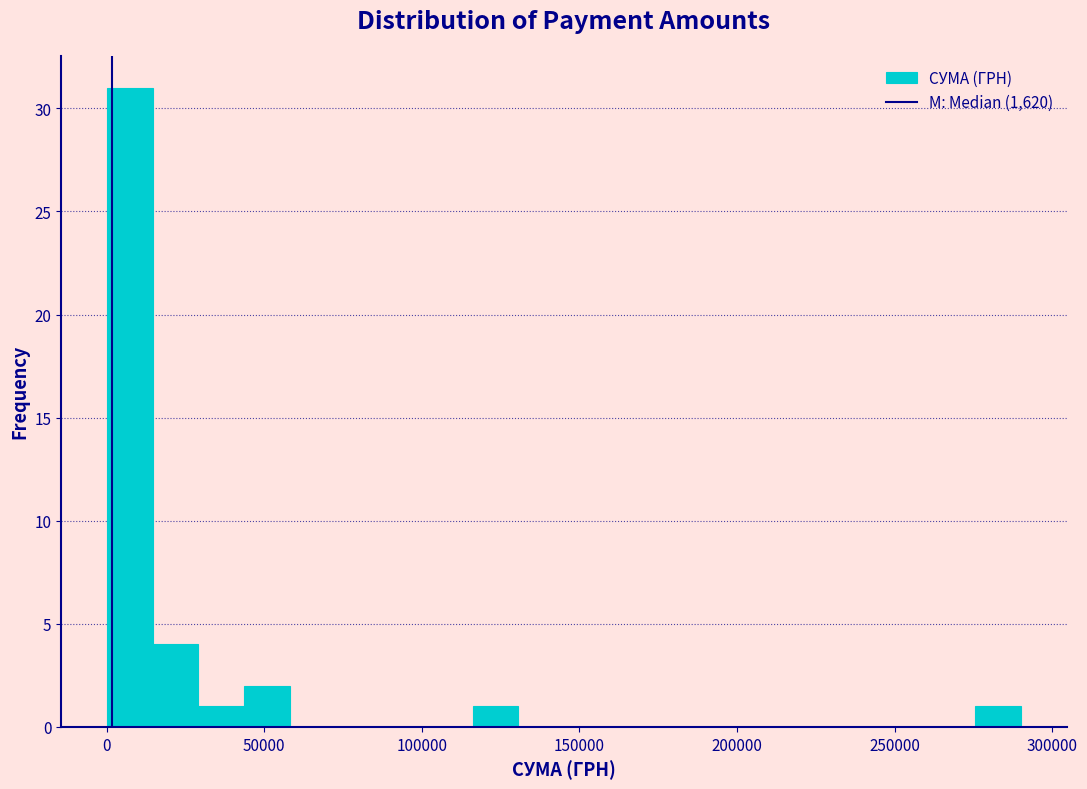

Read against the x-axis, roughly where is the centre of the tallest bar?

5000